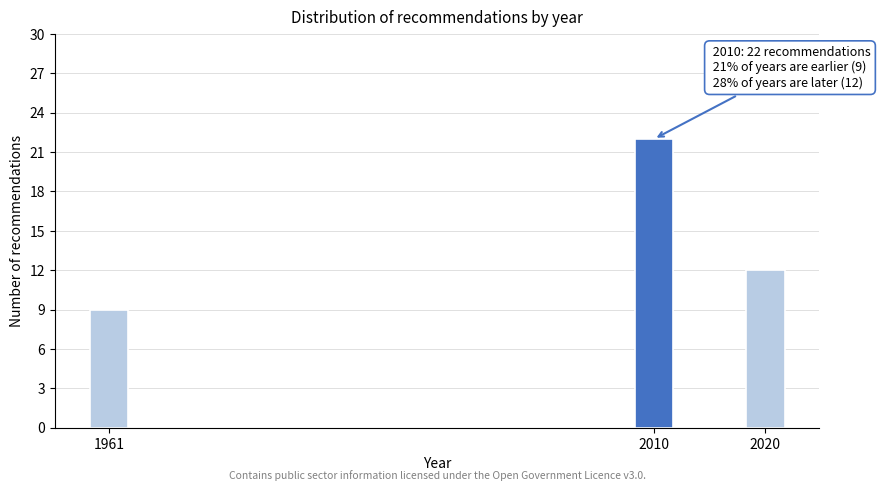

Reading left to right, transcribe all the data shown in this chart.

9	22	12